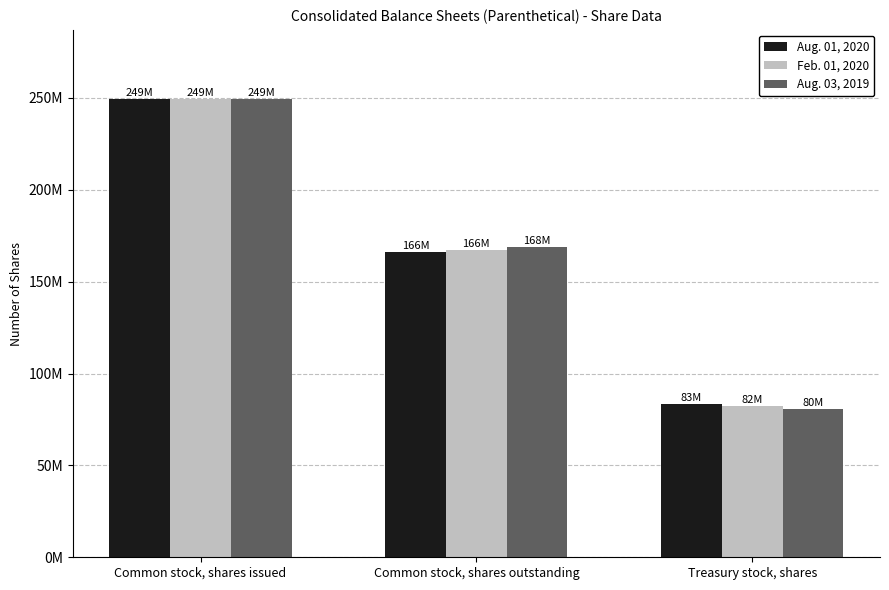

At which label is Aug. 01, 2020 closest to 166521000?

Common stock, shares outstanding